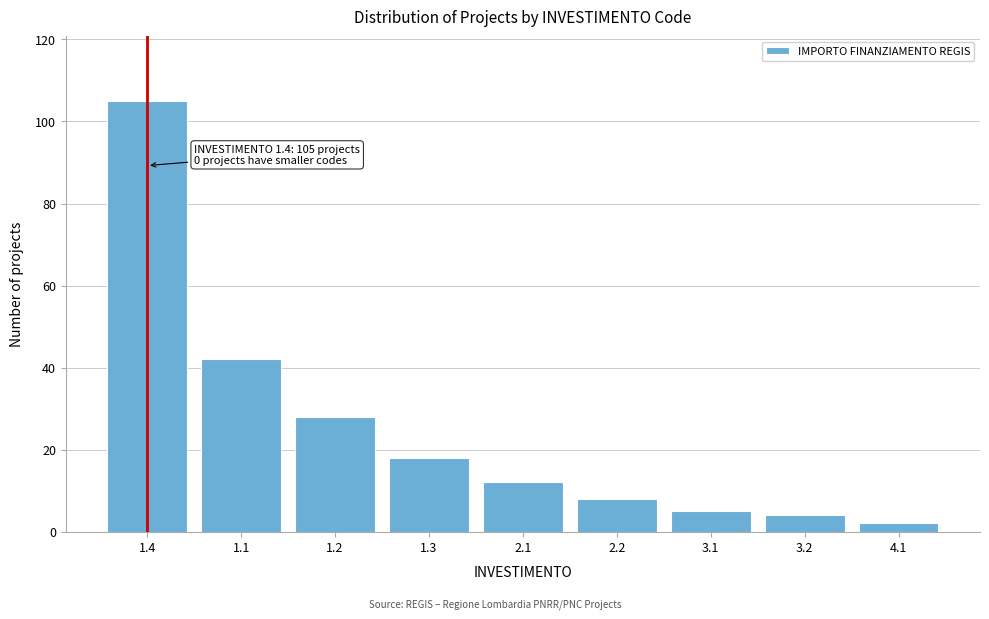

Reading left to right, transcribe all the data shown in this chart.

105	42	28	18	12	8	5	4	2